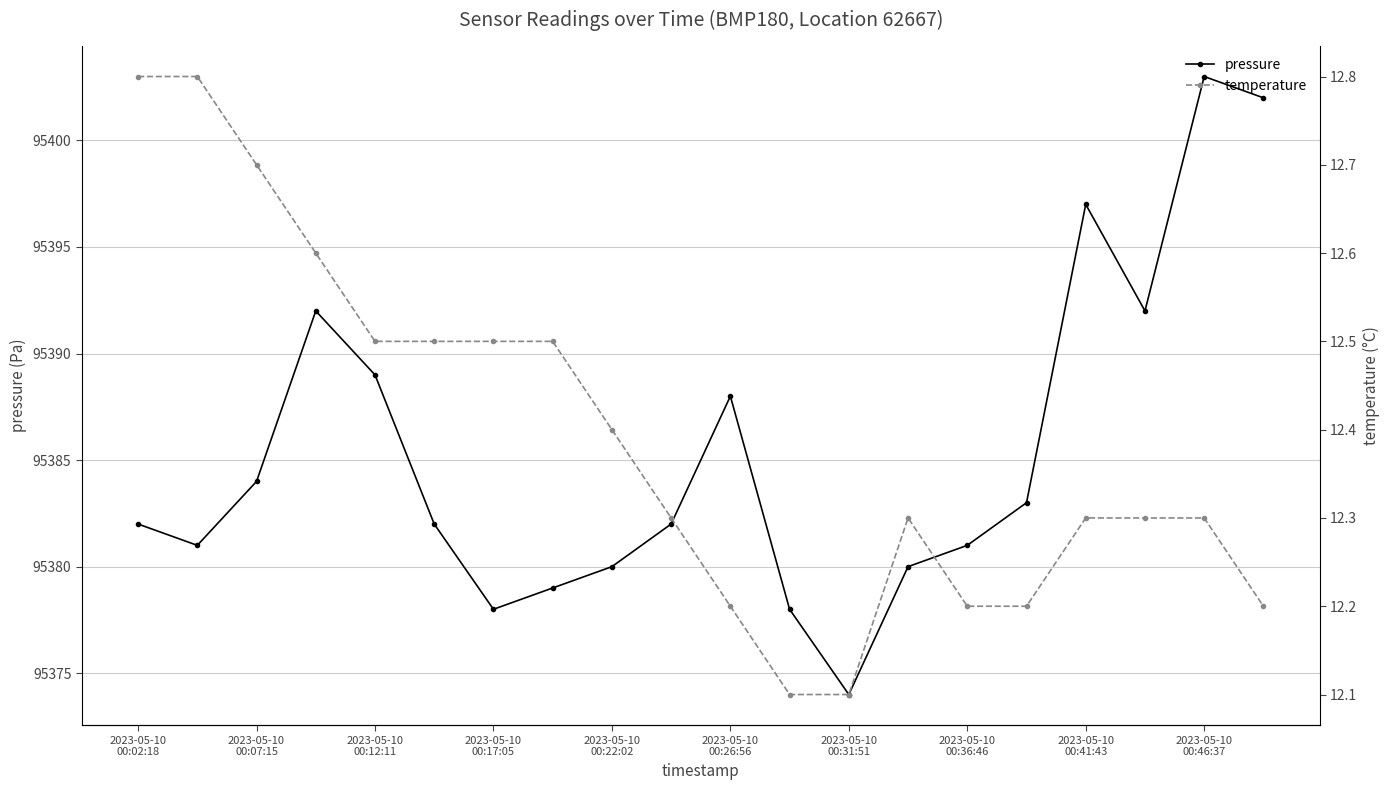

Which category has the lowest value across all series?

11